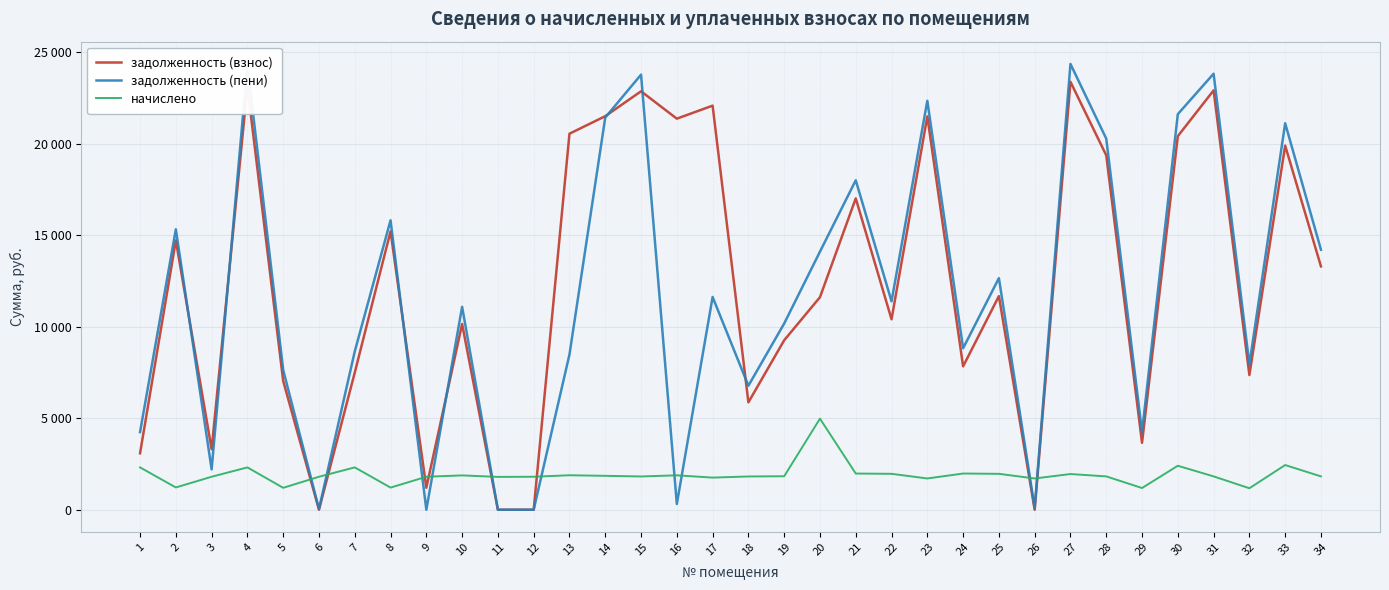

Reading left to right, what are all the values shown in this chart?

задолженность (взнос): 3083.6	14707.8	3303.3	23106.8	7033.5	0.0	7489.4	15201.8	1201.2	10144.4	0.0	0.2	20535.3	21492.3	22851.7	21356.2	22067.1	5864.6	9254.8	11607.1	17002.5	10401.8	21478.7	7830.2	11666.1	0.0	23369.0	19355.2	3653.5	20400.8	22900.8	7355.9	19883.7	13290.2
задолженность (пени): 4239.9	15316.2	2204.2	24263.2	7632.1	43.0	8645.7	15806.3	0.0	11082.3	0.0	0.0	8477.2	21418.5	23760.4	313.3	11616.7	6773.3	10169.3	14094.4	17991.2	11382.6	22332.8	8818.9	12646.9	94.6	24344.0	20265.9	4246.3	21602.0	23811.4	7942.9	21104.4	14200.8
начислено: 2312.7	1216.8	1801.8	2312.7	1197.3	1801.8	2312.7	1209.0	1801.8	1875.9	1794.0	1801.8	1883.7	1852.5	1817.4	1879.8	1755.0	1817.4	1829.1	4974.5	1977.3	1961.7	1708.2	1977.3	1961.7	1708.2	1950.0	1821.3	1185.6	2402.4	1821.3	1173.9	2441.4	1821.3